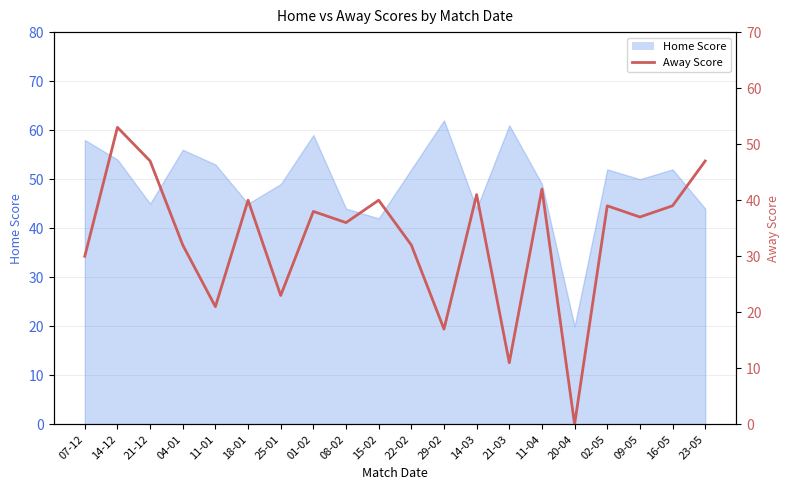

True or false: the data has more than 1 interior local peaks.

True